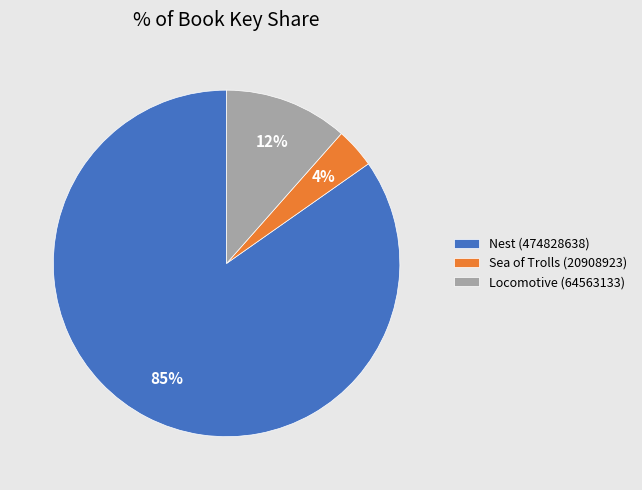

Is Nest (474828638) the majority of the pie?

Yes